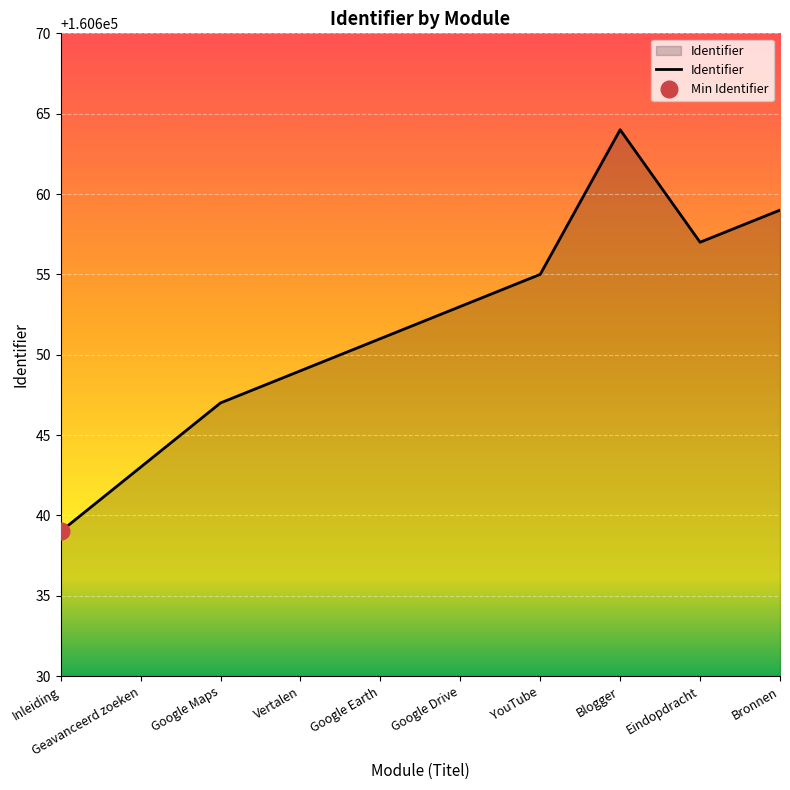

What is the change in value from Vertalen to YouTube?

+6